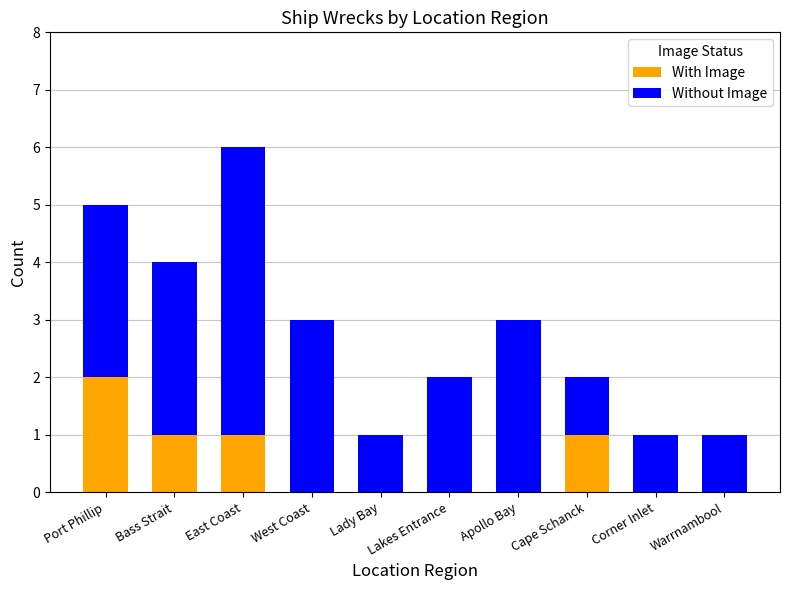

What is the total value across all series at Bass Strait?

4